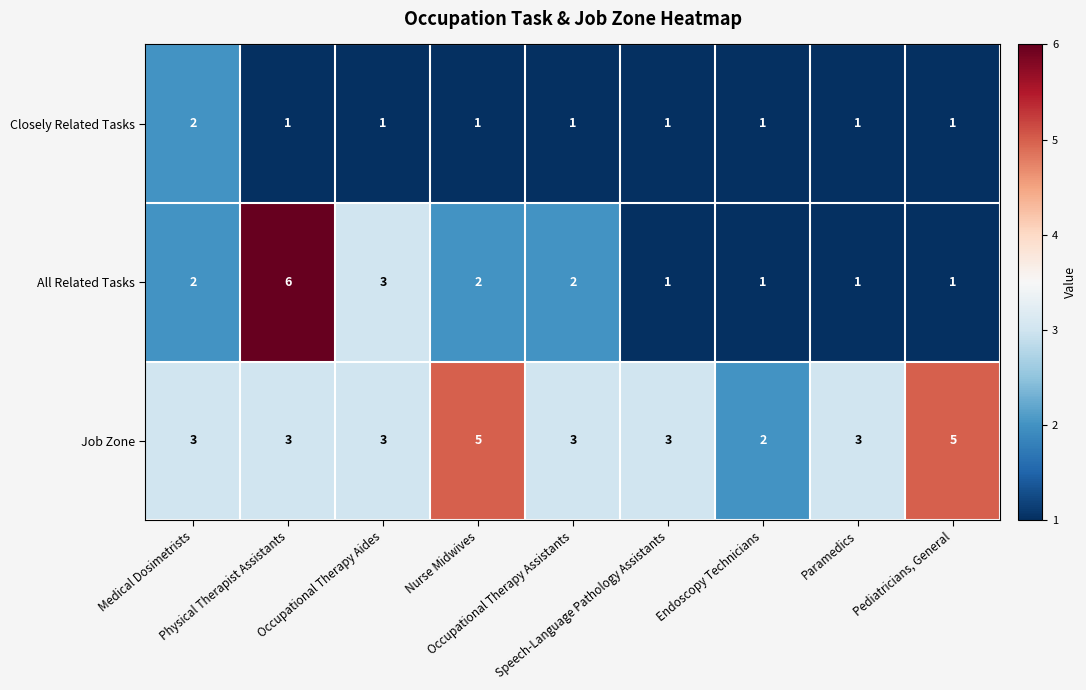

At which category is the sum across all series the highest?

Physical Therapist Assistants